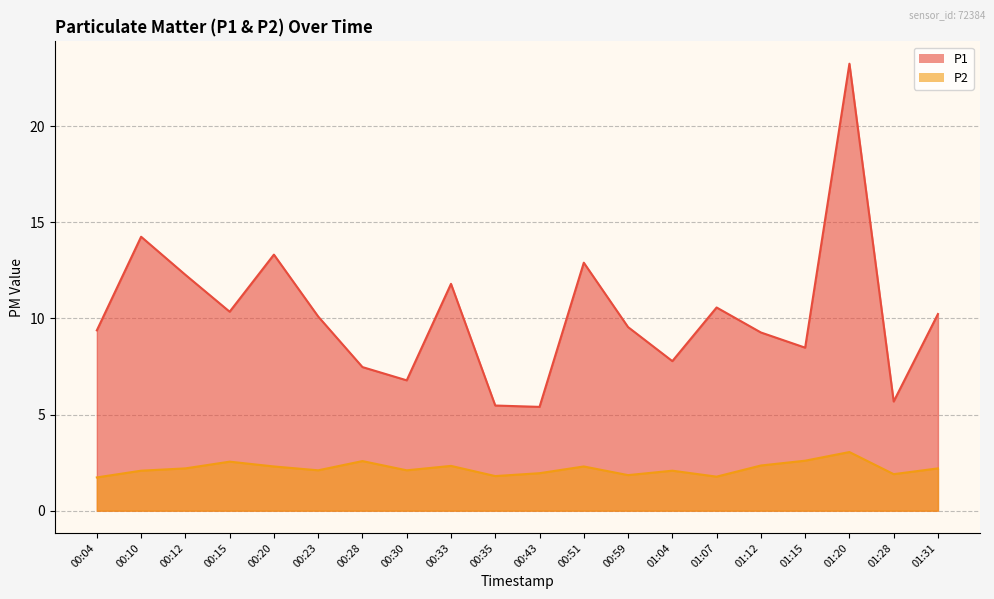

Rank the series at 01:04 from lowest to highest value.

P2, P1